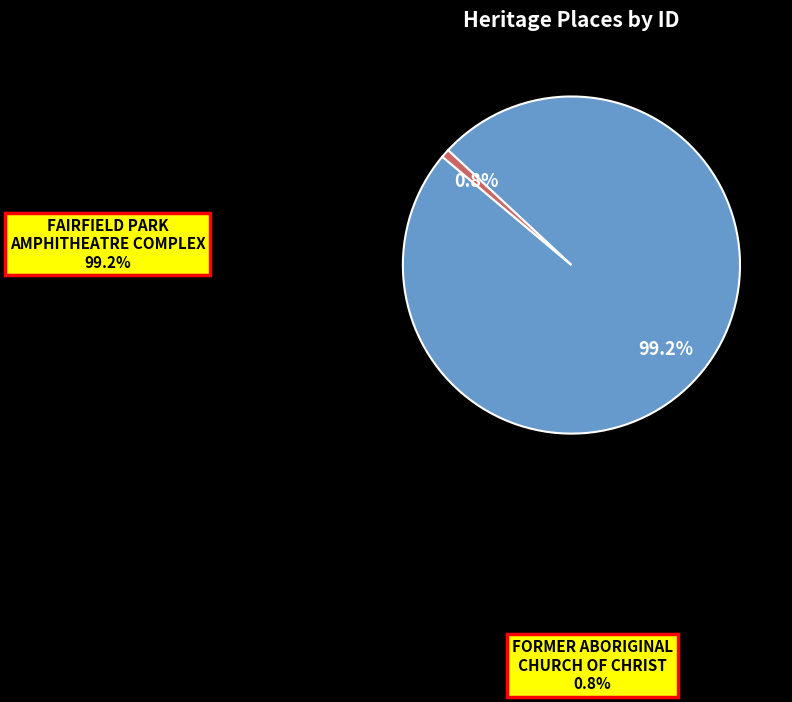

Rank the categories by value from lowest to highest.

FORMER ABORIGINAL CHURCH OF CHRIST, FAIRFIELD PARK AMPHITHEATRE COMPLEX